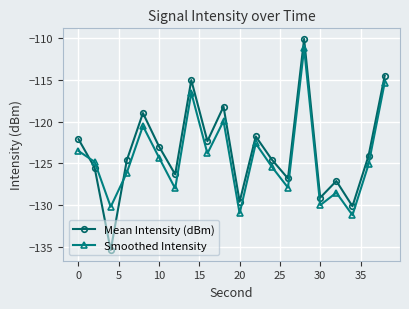

After their last crossing, which series has the higher values: Mean Intensity (dBm) or Smoothed Intensity?

Mean Intensity (dBm)